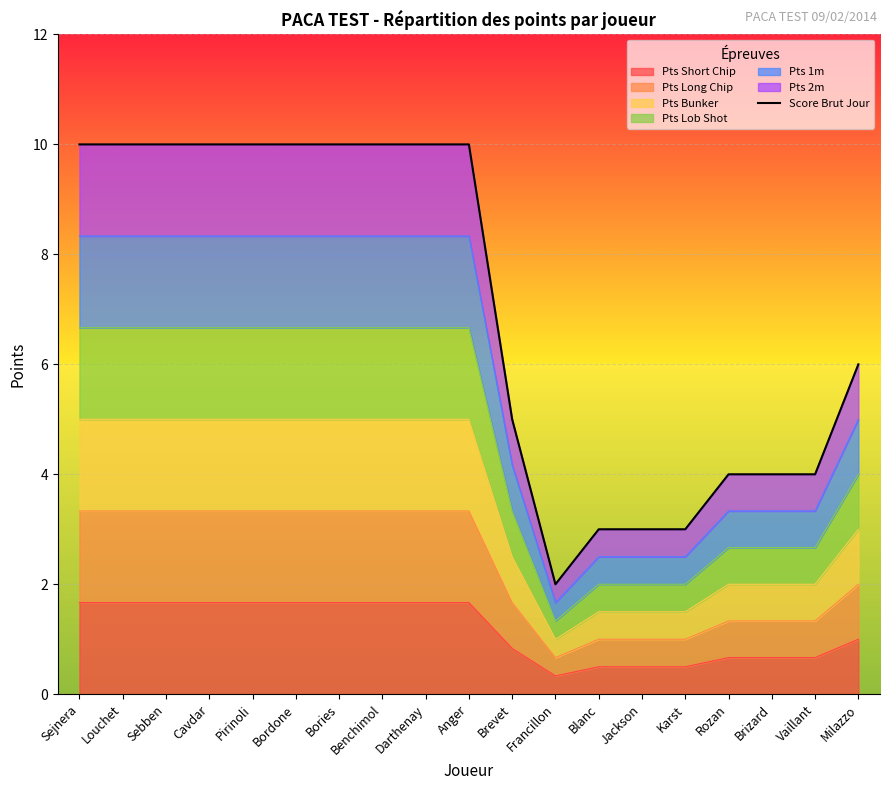

True or false: the data has more than 0 interior local peaks.

False